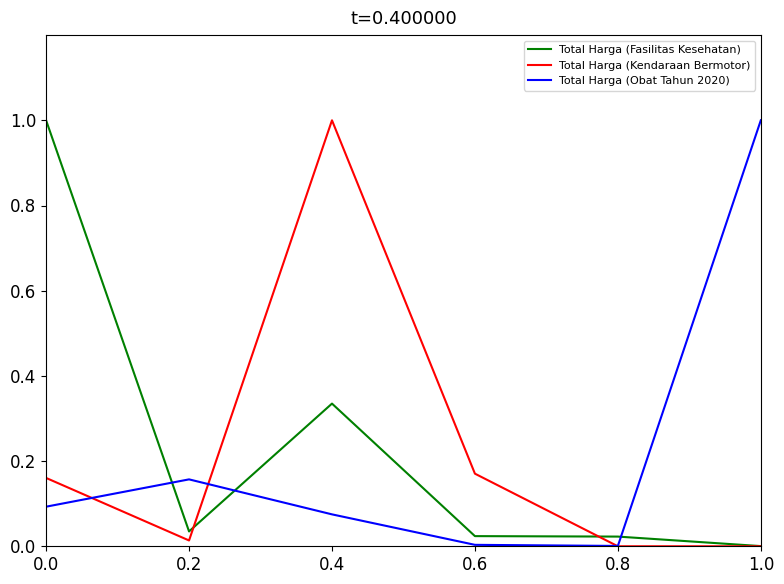

Rank the series at 0.4 from lowest to highest value.

Total Harga (Obat Tahun 2020), Total Harga (Fasilitas Kesehatan), Total Harga (Kendaraan Bermotor)